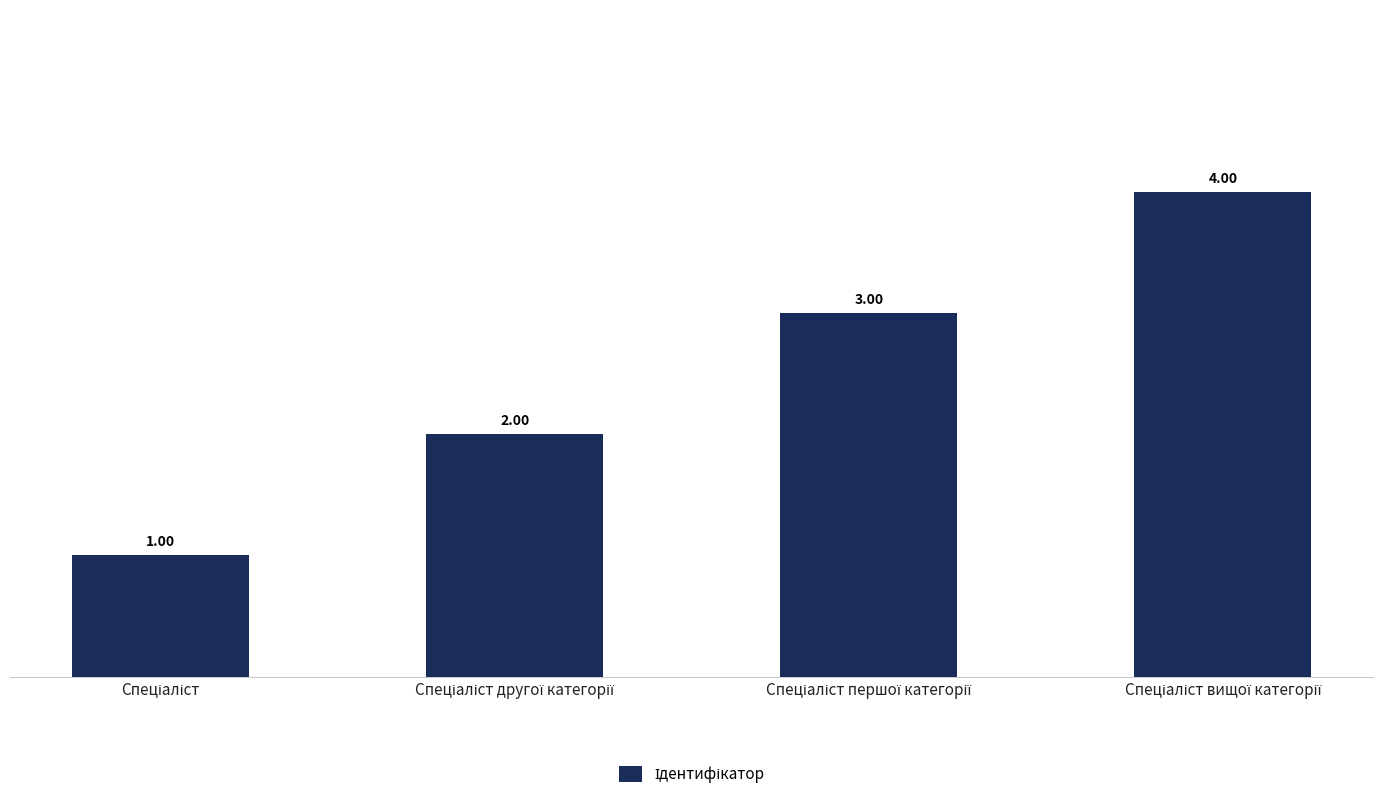

What is the difference between the second highest and second lowest values?

1